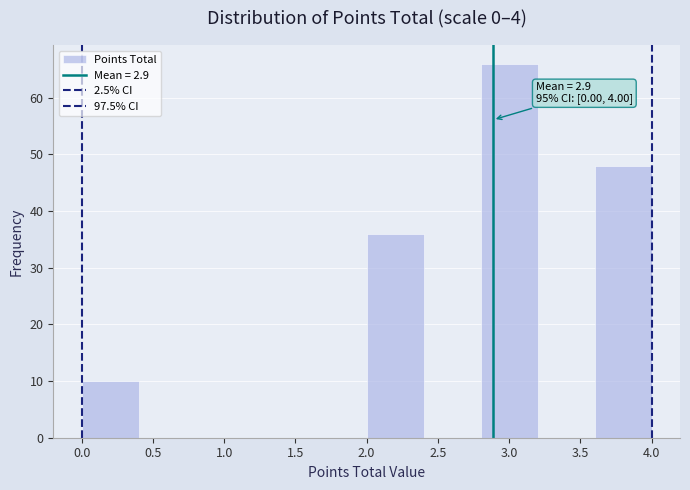

Which range on the x-axis has the tallest bar?

2.8 to 3.2